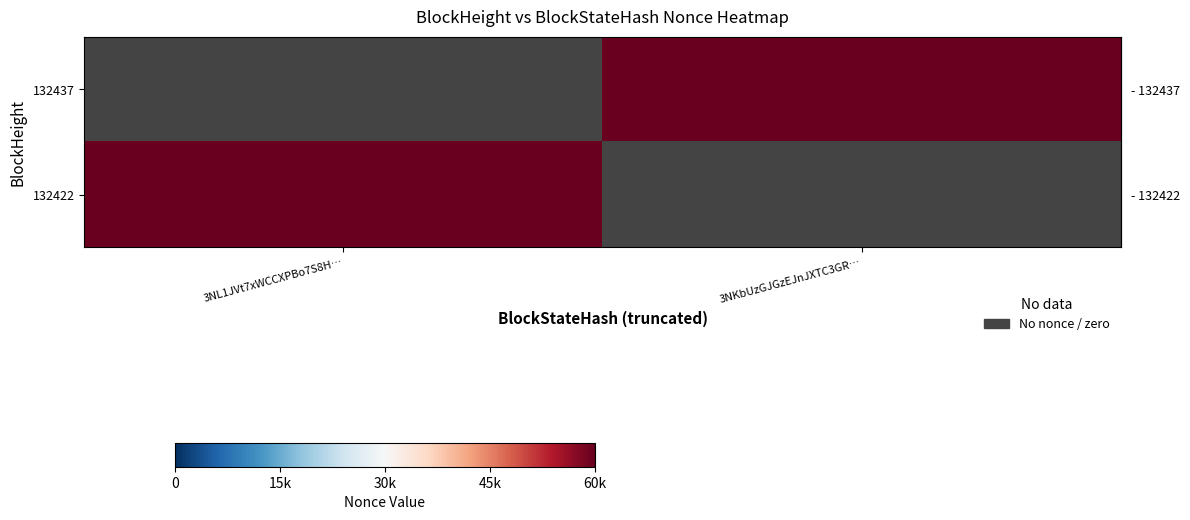

Which series has the largest total across all categories?

row_0